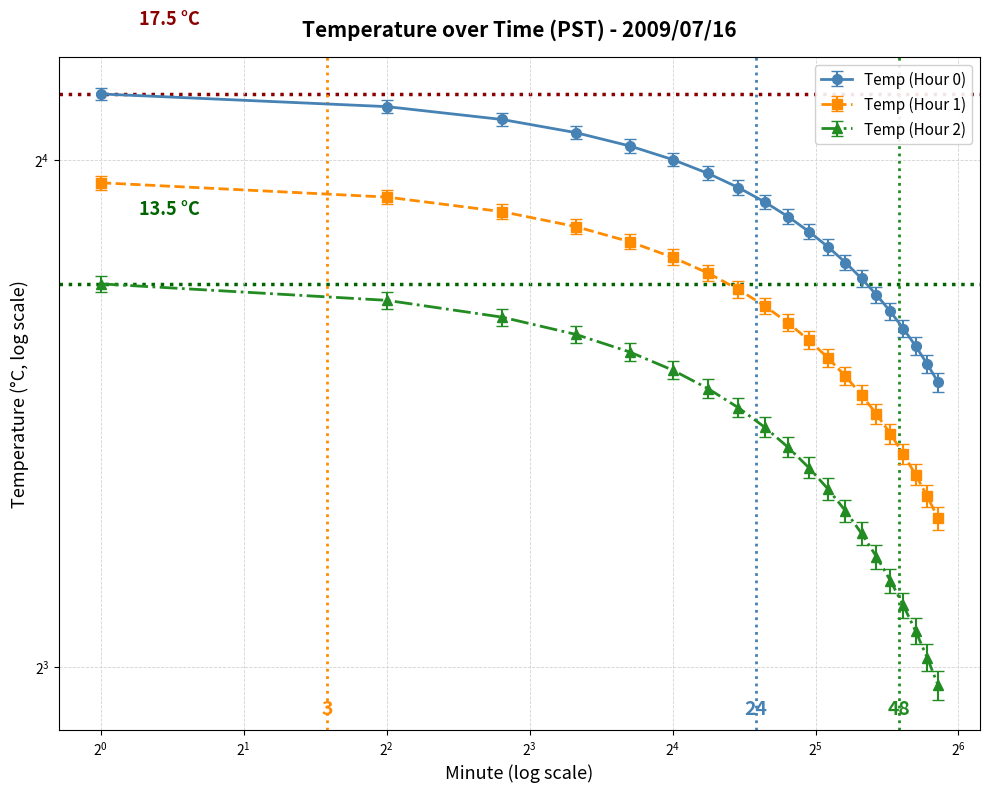

Which label corresponds to the smallest value in the chart?

57